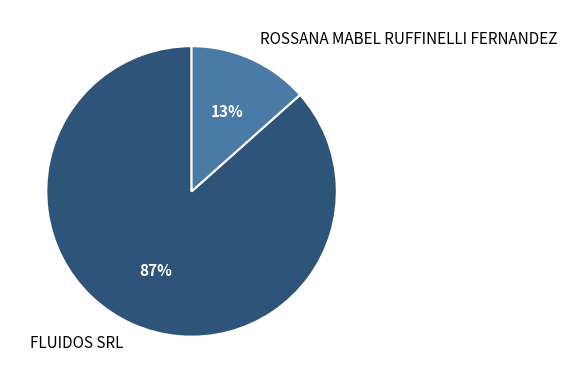

Which has a higher value, ROSSANA MABEL RUFFINELLI FERNANDEZ or FLUIDOS SRL?

FLUIDOS SRL